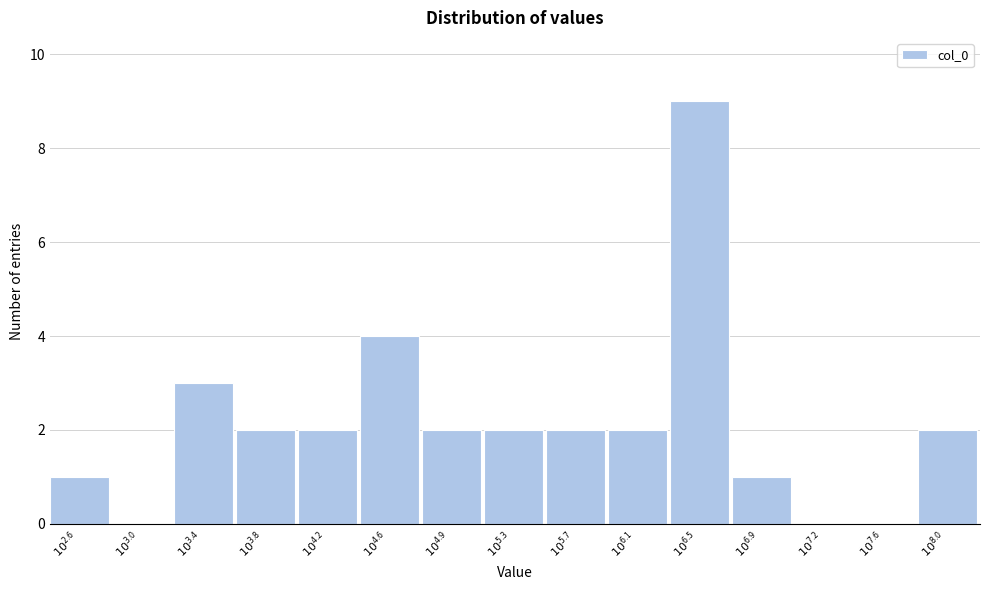

What is the sum of all values?

32